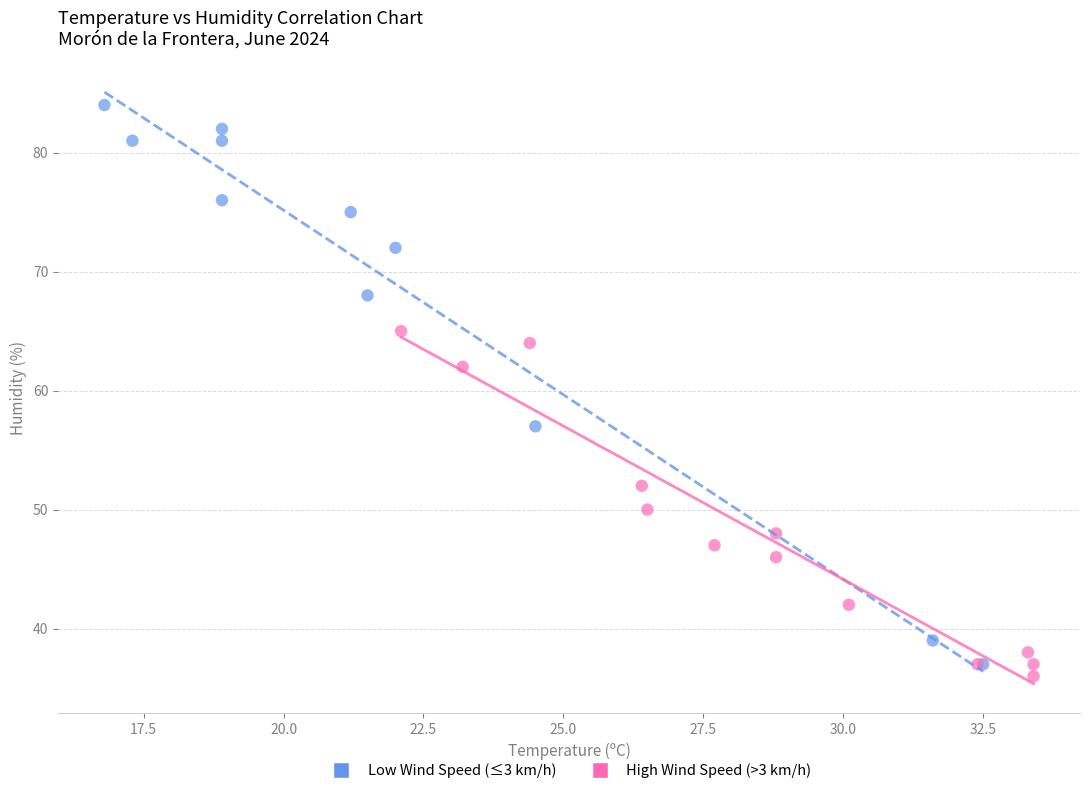

Which series reaches the maximum Y coordinate?

Low Wind Speed (≤3 km/h)